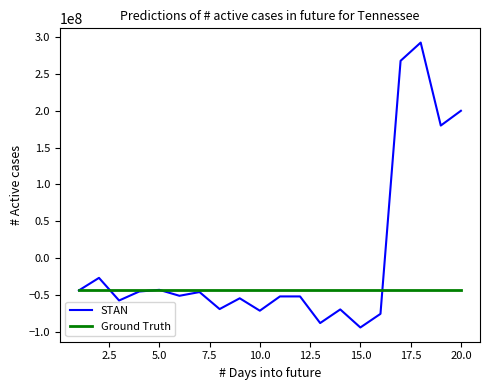

What is the minimum value shown in the chart?

-94175502.8